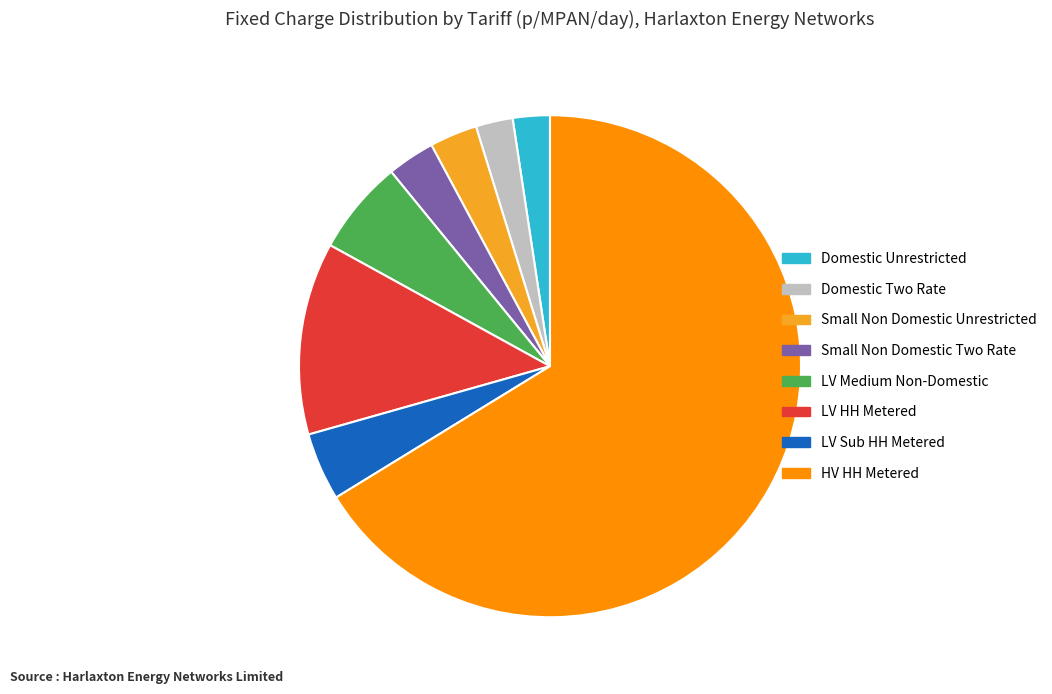

Approximately how many times larger is the value at LV Sub HH Metered compared to Domestic Unrestricted?

1.8